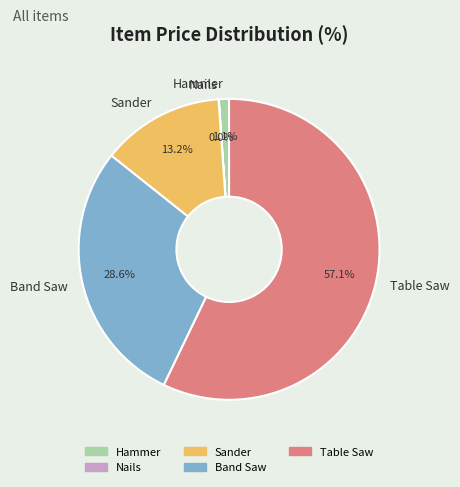

How much of the chart is everything except Hammer?

98.9%